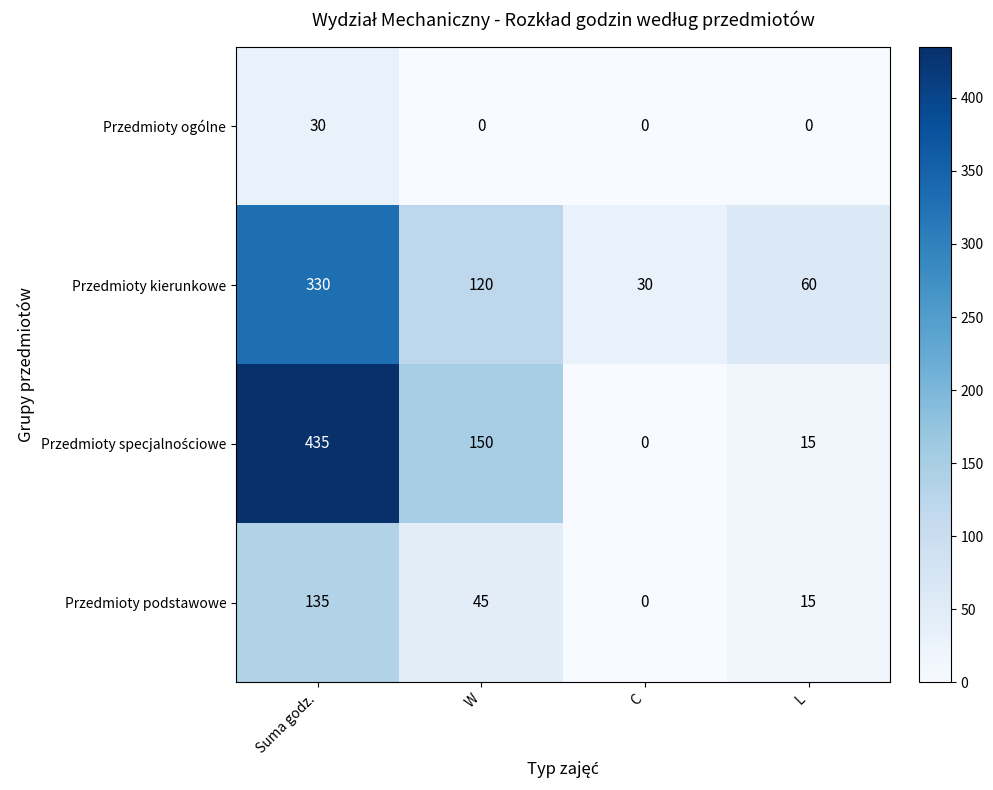

What is the greatest value displayed?

435